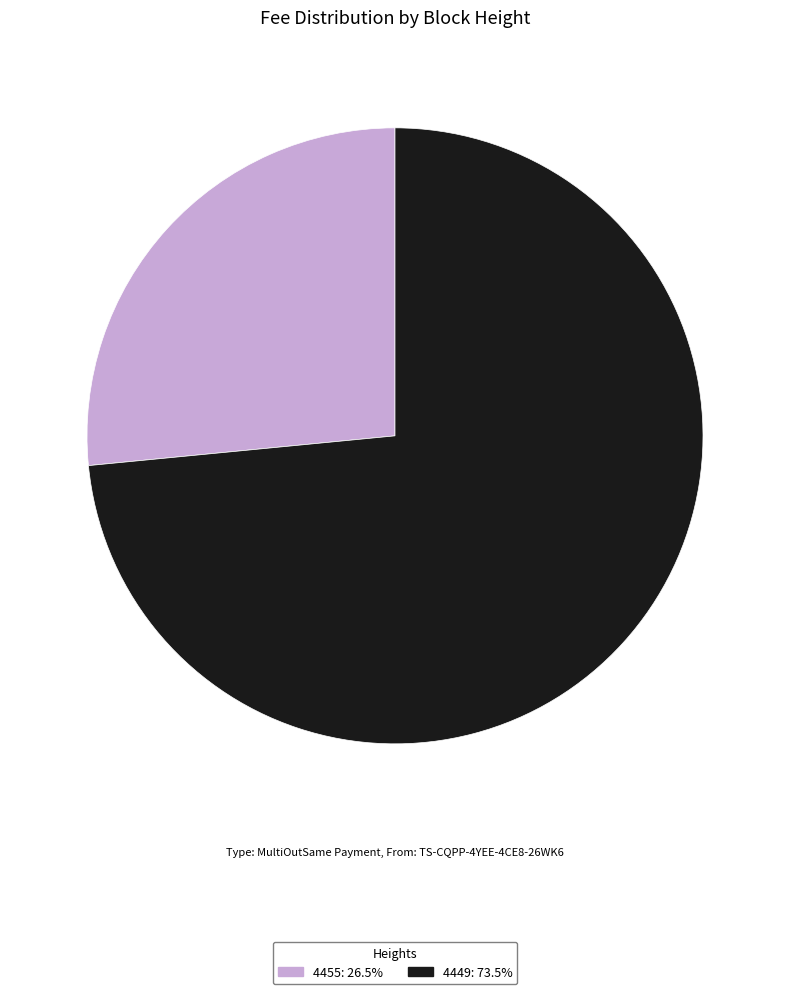

What is the ratio of the value at 4455: 26.5% to the value at 4449: 73.5%?

0.4